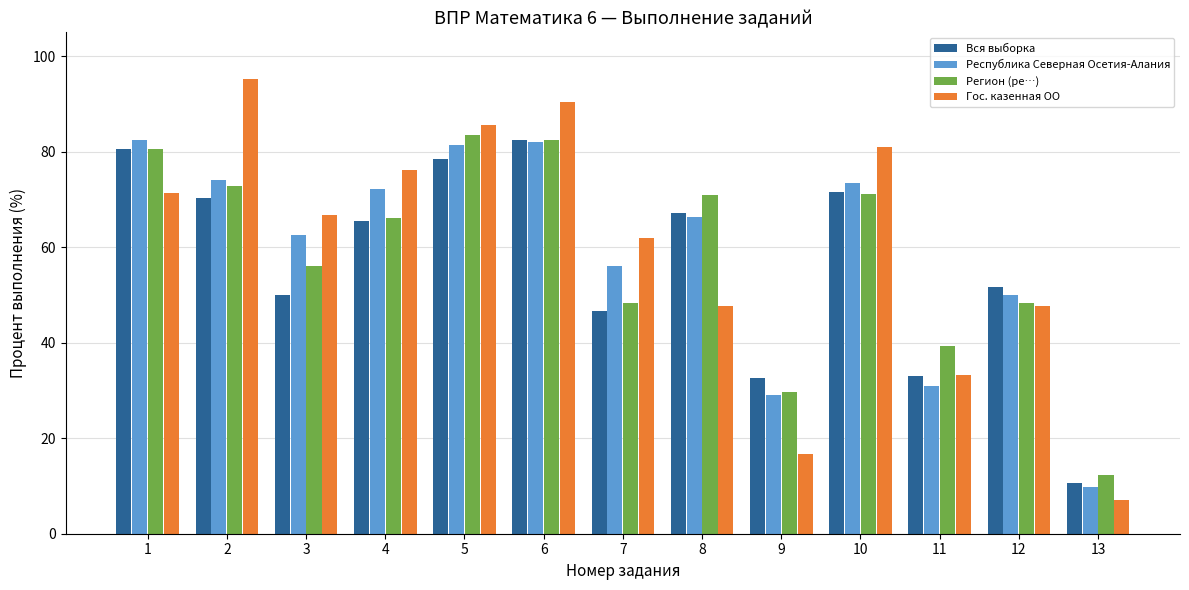

What is the approximate value of Вся выборка at 12?

51.6